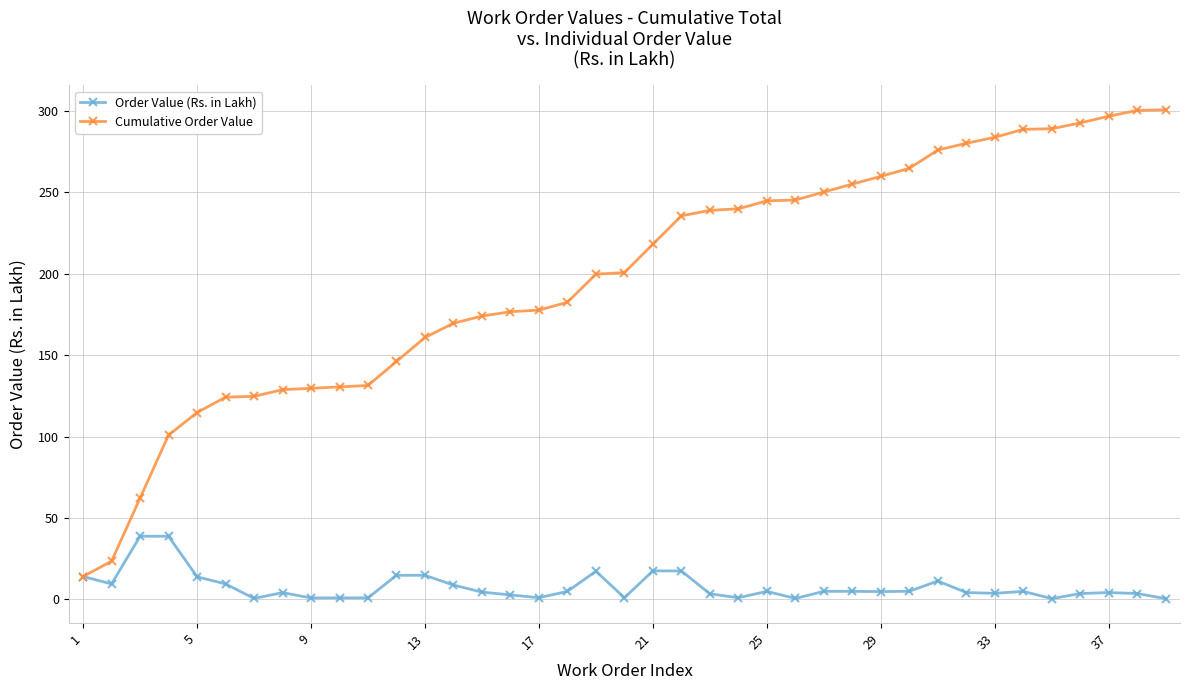

What is the maximum value shown in the chart?

300.8